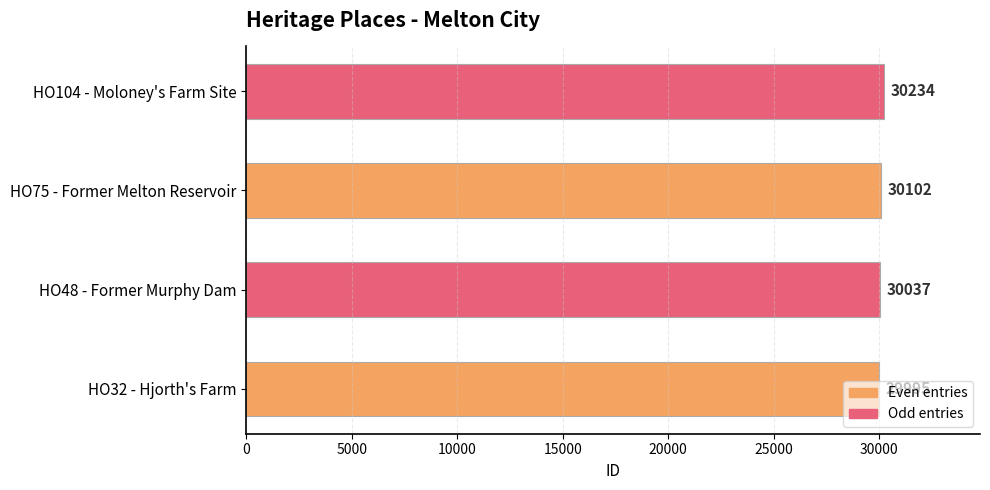

Where is the data nearest to the value 30114?

HO75 - Former Melton Reservoir